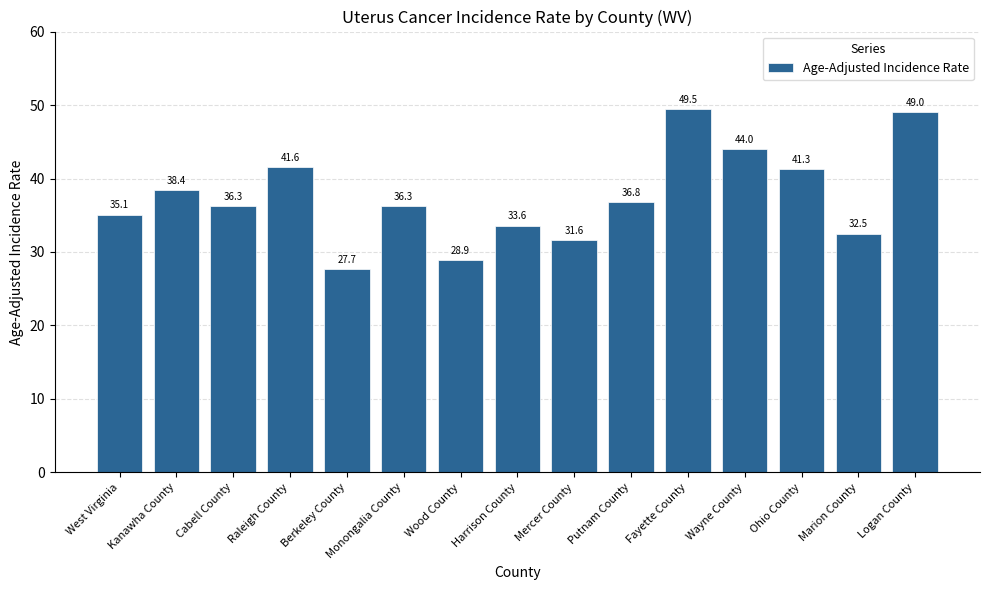

Does the chart contain stacked bars?

No